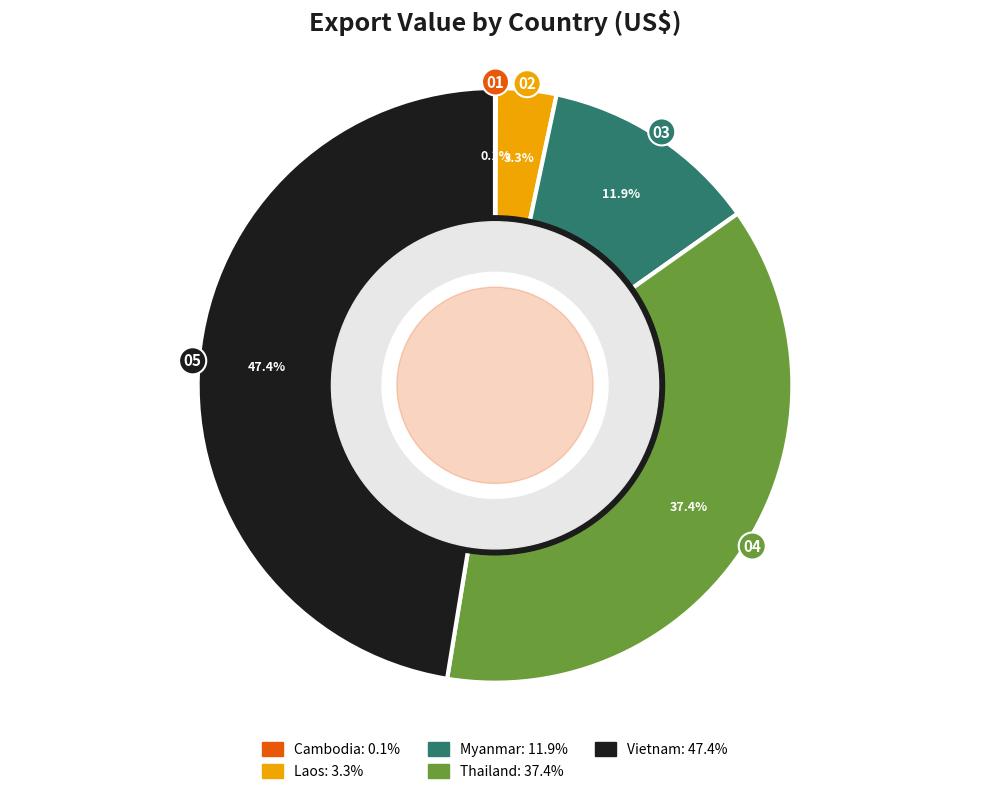

Approximately how many times larger is the value at Laos compared to Vietnam?

0.1